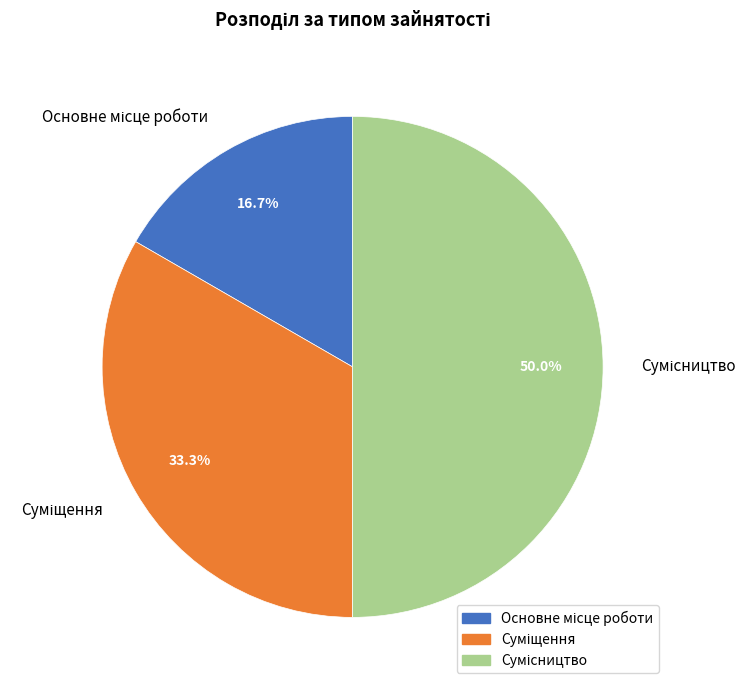

Does Суміщення represent more than half of the total?

No